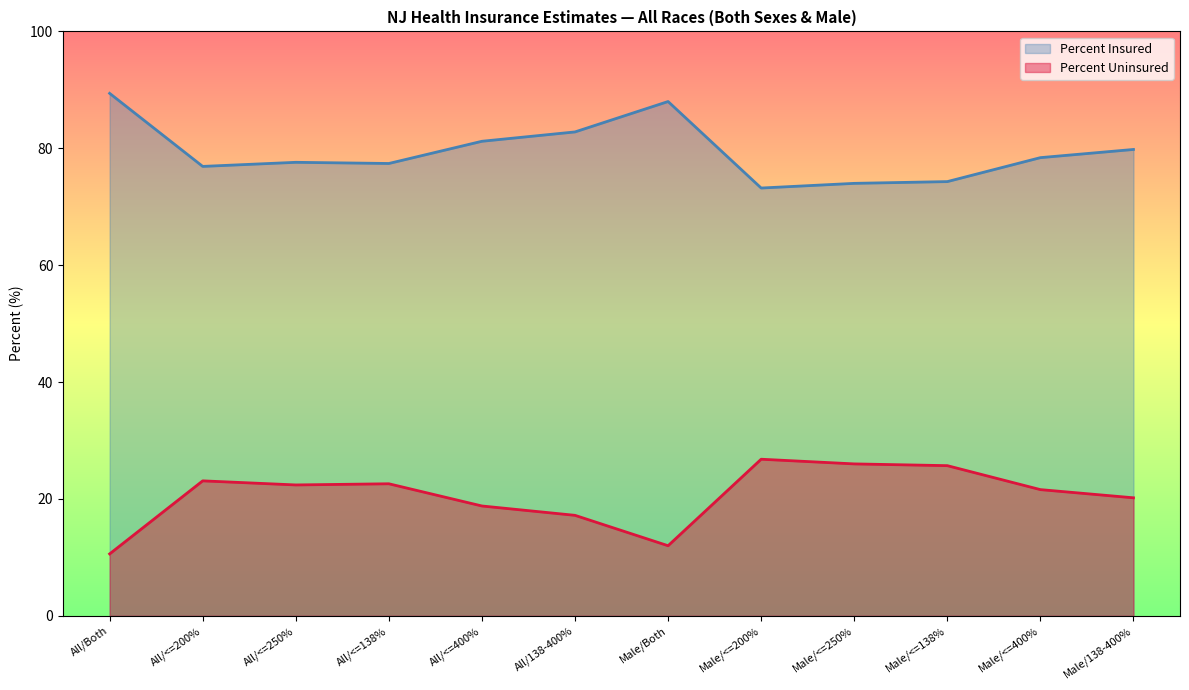

What is the label of the 8th point from the left?

Male/<=200%